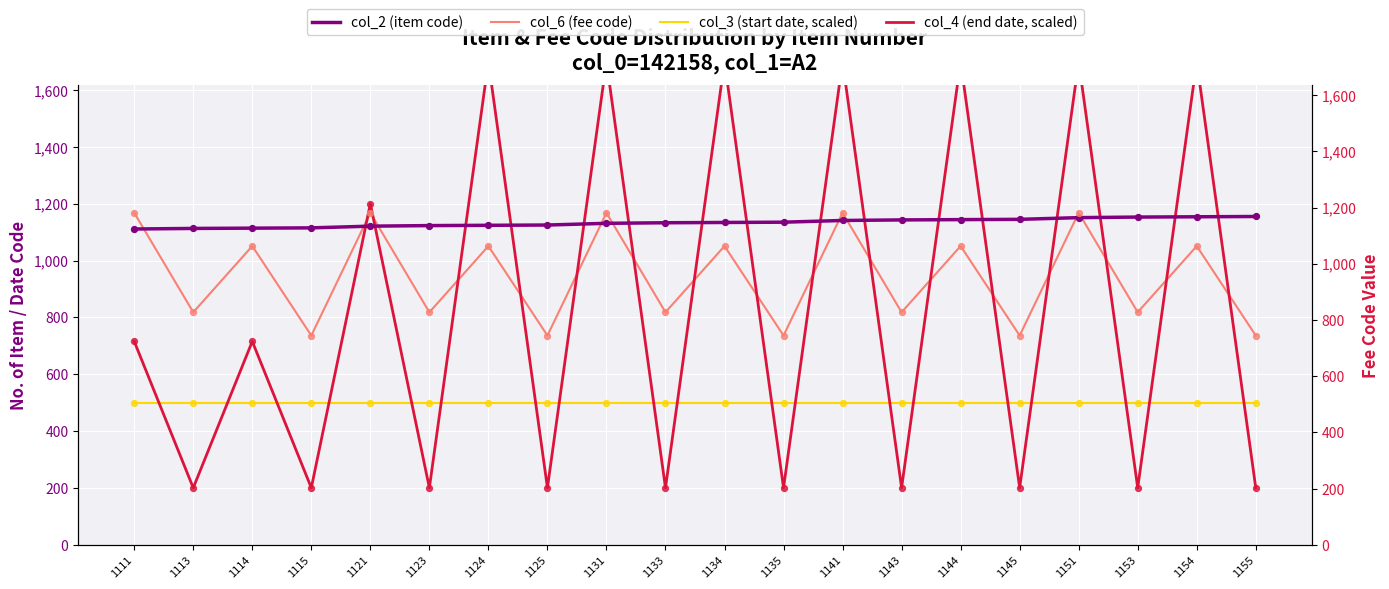

Which series reaches the maximum Y coordinate?

col_4 (end date, scaled)